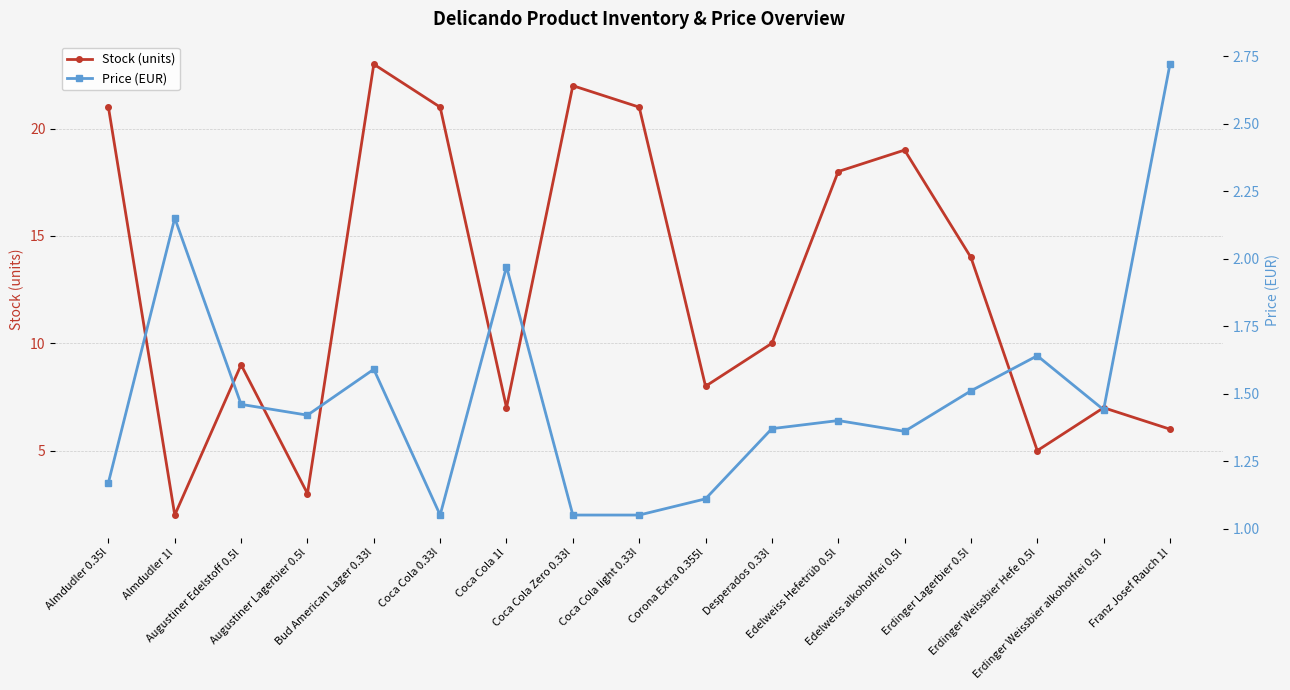

Reading left to right, what are all the values shown in this chart?

Stock (units): Almdudler 0.35l=21.0	Almdudler 1l=2.0	Augustiner Edelstoff 0.5l=9.0	Augustiner Lagerbier 0.5l=3.0	Bud American Lager 0.33l=23.0	Coca Cola 0.33l=21.0	Coca Cola 1l=7.0	Coca Cola Zero 0.33l=22.0	Coca Cola light 0.33l=21.0	Corona Extra 0.355l=8.0	Desperados 0.33l=10.0	Edelweiss Hefetrüb 0.5l=18.0	Edelweiss alkoholfrei 0.5l=19.0	Erdinger Lagerbier 0.5l=14.0	Erdinger Weissbier Hefe 0.5l=5.0	Erdinger Weissbier alkoholfrei 0.5l=7.0	Franz Josef Rauch 1l=6.0
Price (EUR): Almdudler 0.35l=1.2	Almdudler 1l=2.1	Augustiner Edelstoff 0.5l=1.5	Augustiner Lagerbier 0.5l=1.4	Bud American Lager 0.33l=1.6	Coca Cola 0.33l=1.1	Coca Cola 1l=2.0	Coca Cola Zero 0.33l=1.1	Coca Cola light 0.33l=1.1	Corona Extra 0.355l=1.1	Desperados 0.33l=1.4	Edelweiss Hefetrüb 0.5l=1.4	Edelweiss alkoholfrei 0.5l=1.4	Erdinger Lagerbier 0.5l=1.5	Erdinger Weissbier Hefe 0.5l=1.6	Erdinger Weissbier alkoholfrei 0.5l=1.4	Franz Josef Rauch 1l=2.7